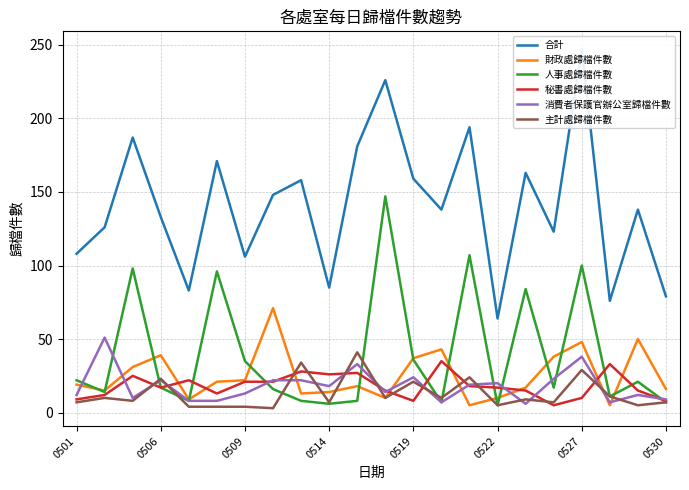

Is it true that 秘書處歸檔件數 equals 12 at 0509?

False